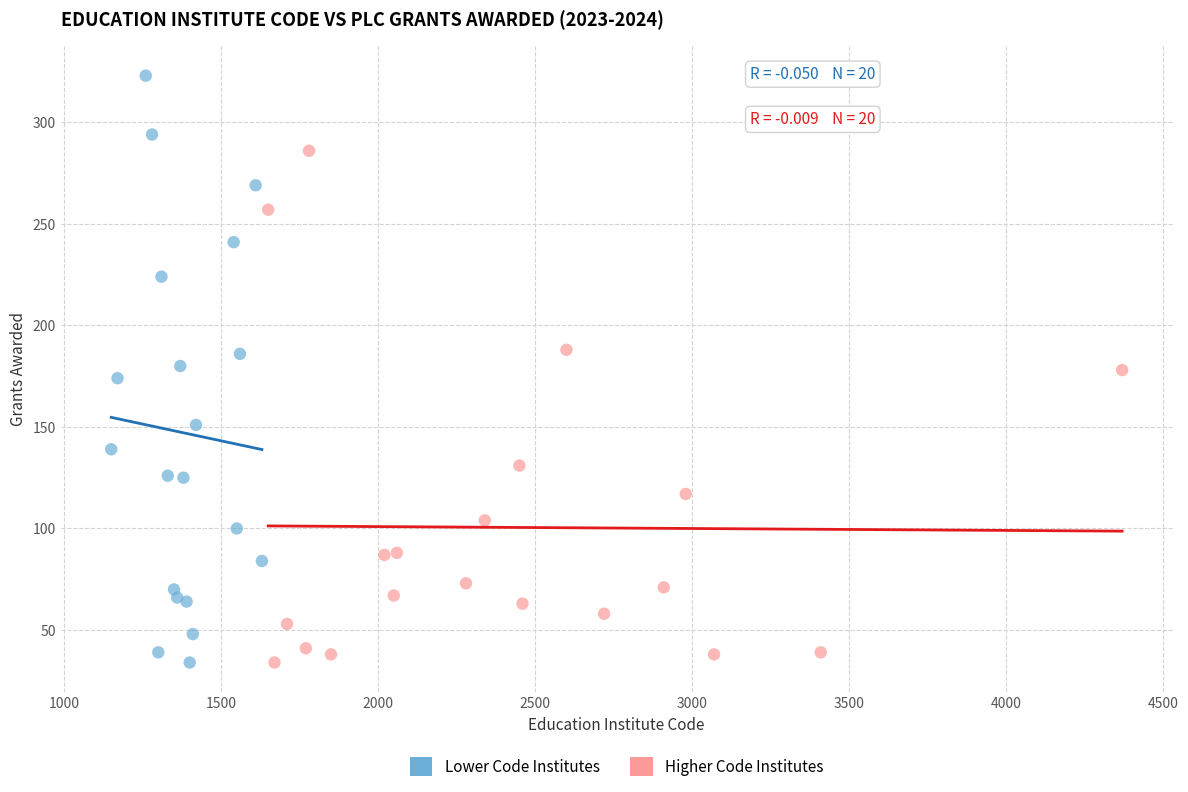

Which series reaches the maximum Y coordinate?

Lower Code Institutes